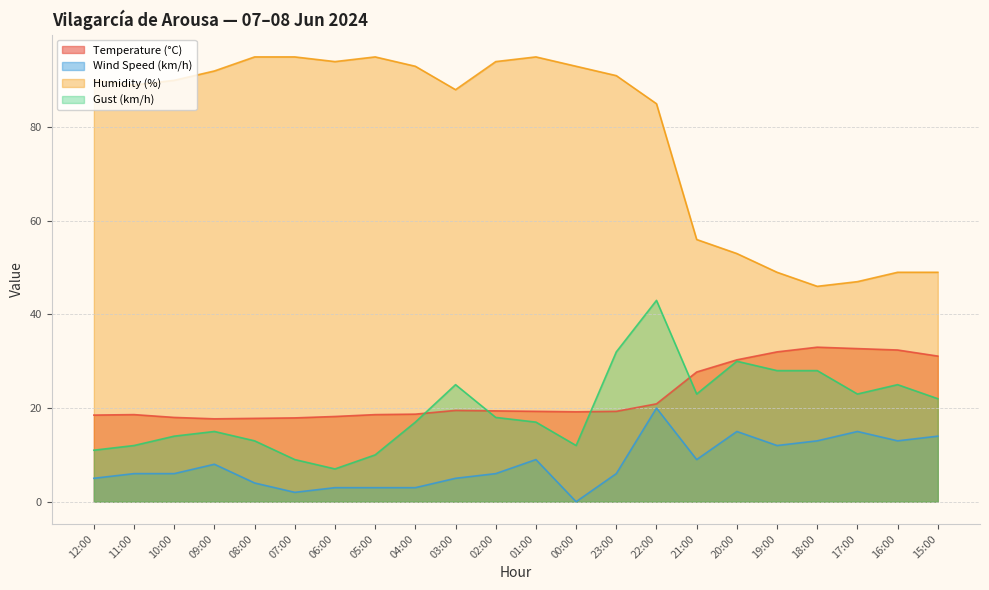

Where do Temperature (°C) and Gust (km/h) first cross each other?

04:00 and 03:00